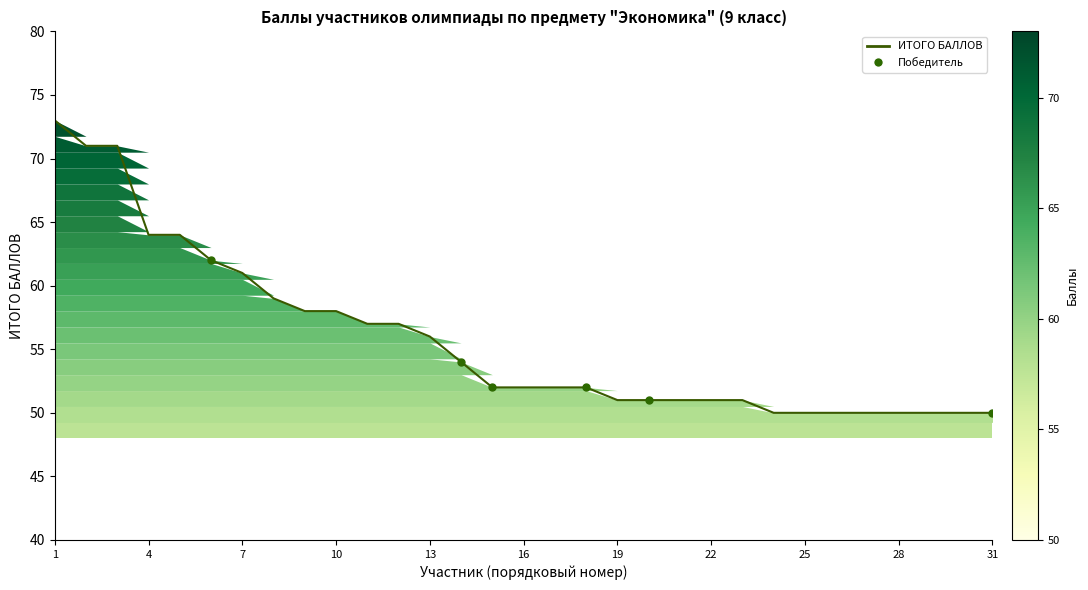

Which label corresponds to the largest value in the chart?

1